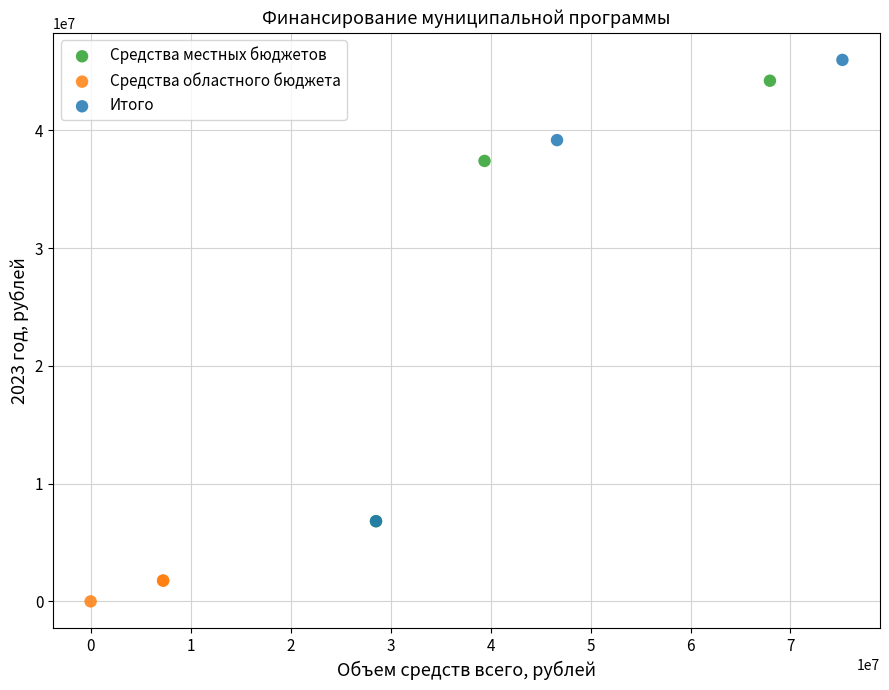

Which series reaches the minimum Y coordinate?

Средства областного бюджета